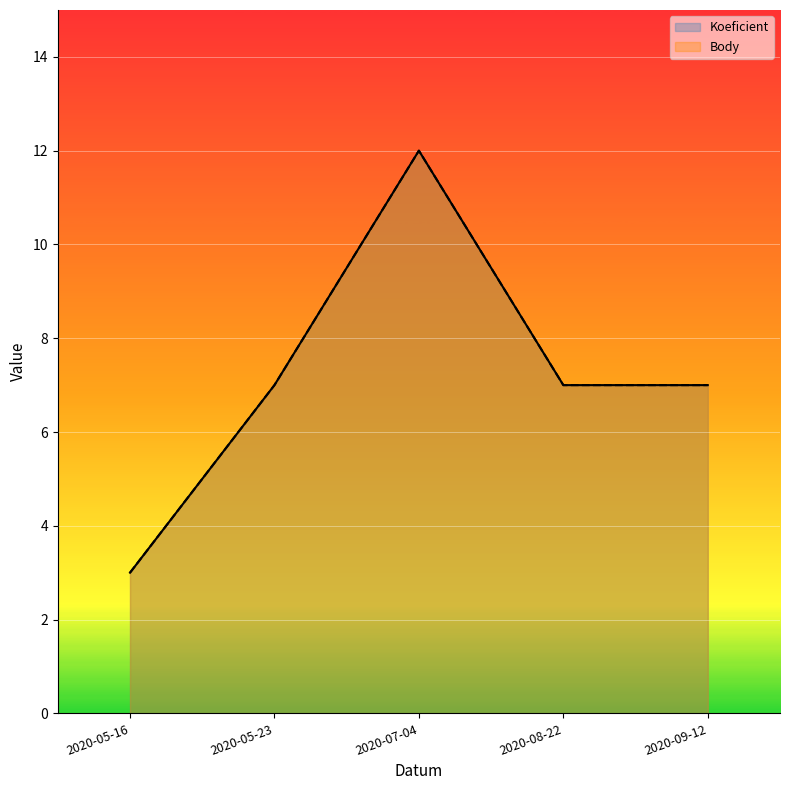

At 2020-05-23, list the series in order from smallest to largest.

Koeficient, Body